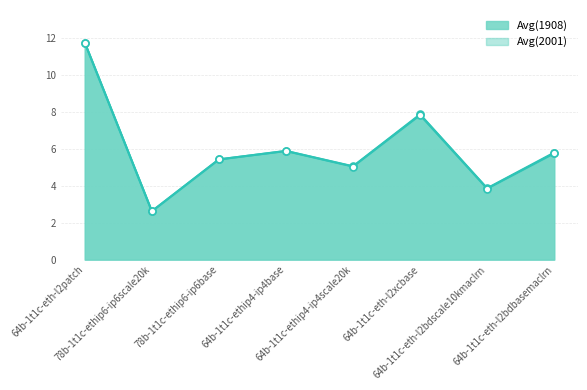

What is the difference between the maximum and minimum values in the Avg(2001) series?

9.1